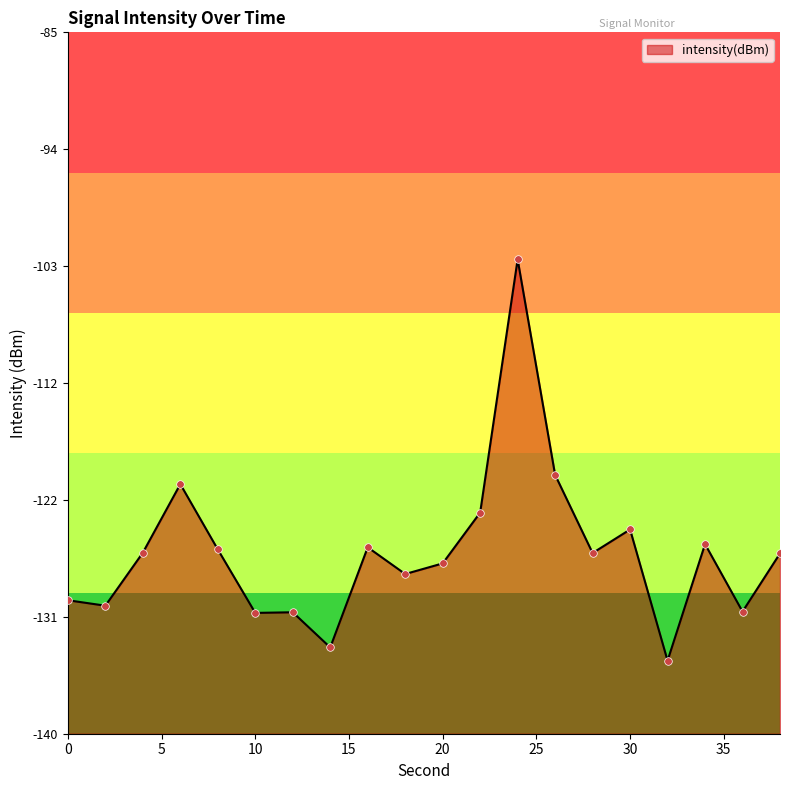

Which has a higher value, 6 or 10?

6